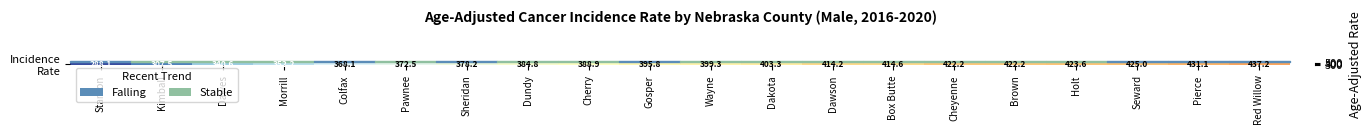

What is the change in value from Kimball to Dakota?

+95.8